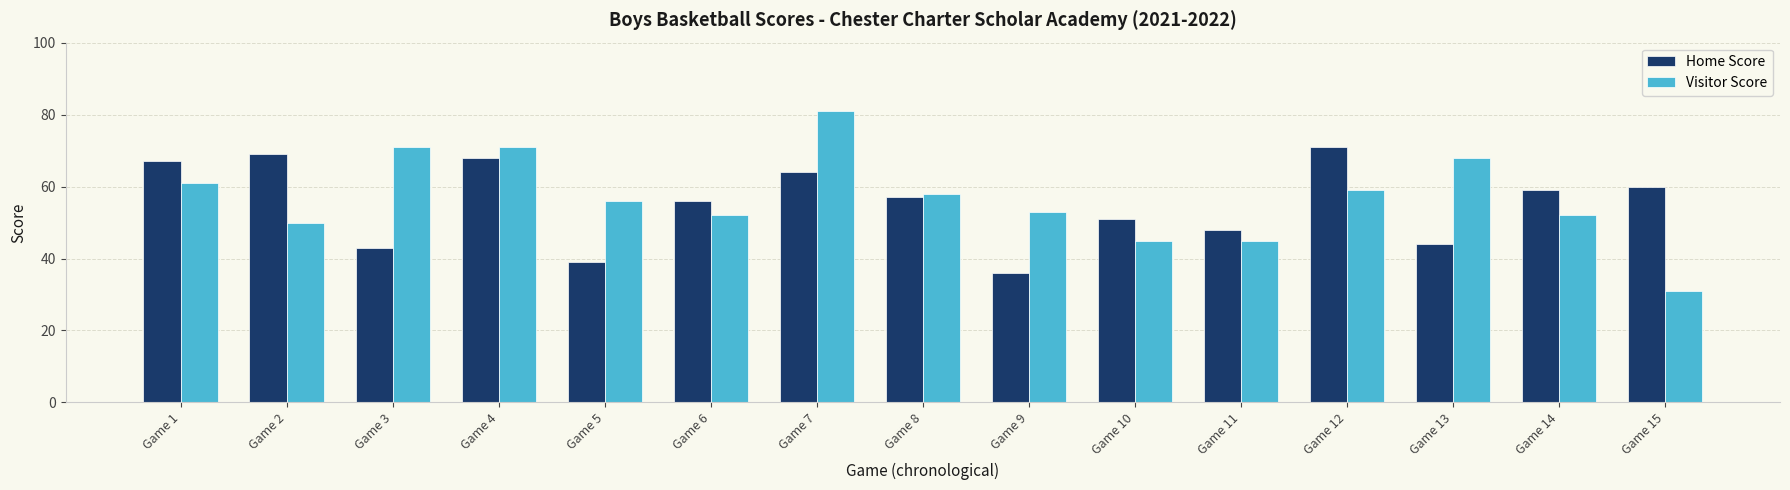

Between Game 6 and Game 13, which series saw the biggest shift?

Visitor Score